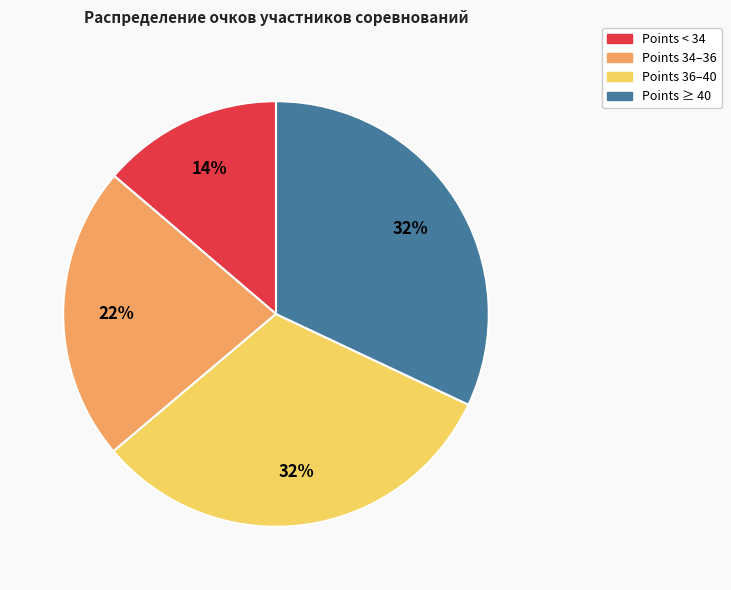

To the nearest percent, what is the average slice percentage?

25%